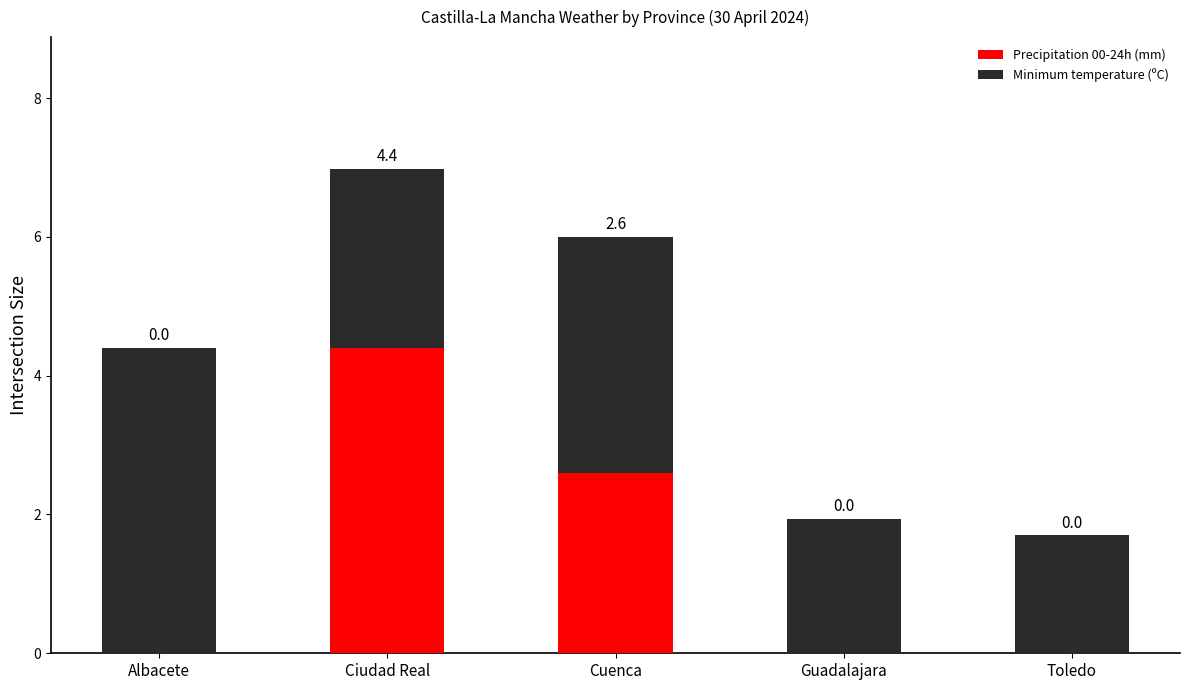

Is it true that Precipitation 00-24h (mm) equals 0.0 at Toledo?

True